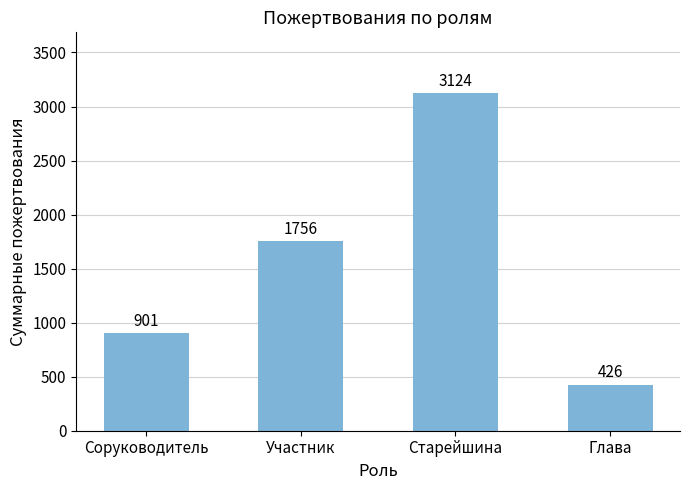

Reading right to left, extract all data points from this chart.

426	3124	1756	901